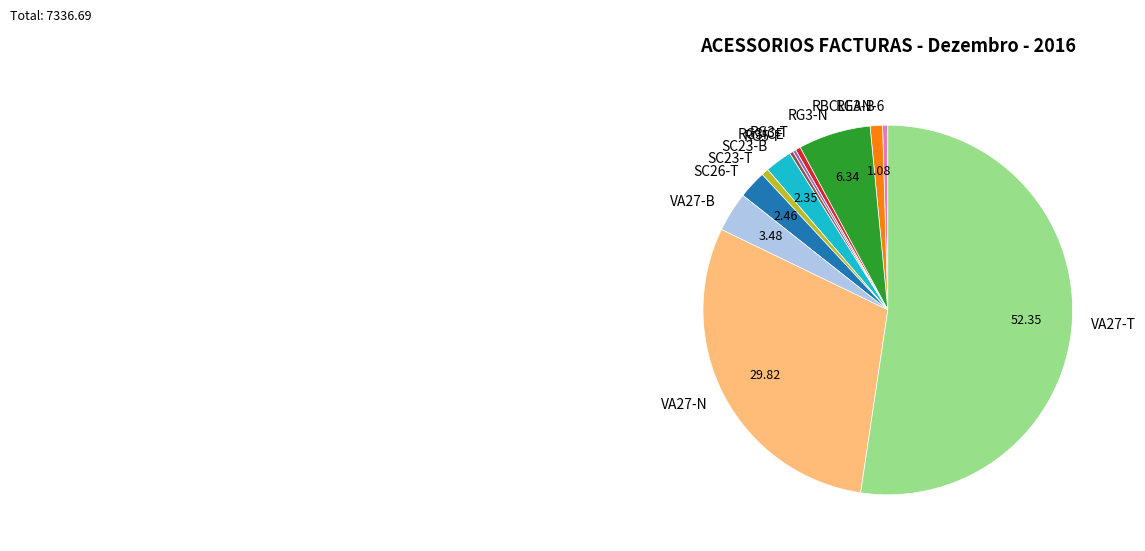

Which category accounts for the majority?

VA27-T